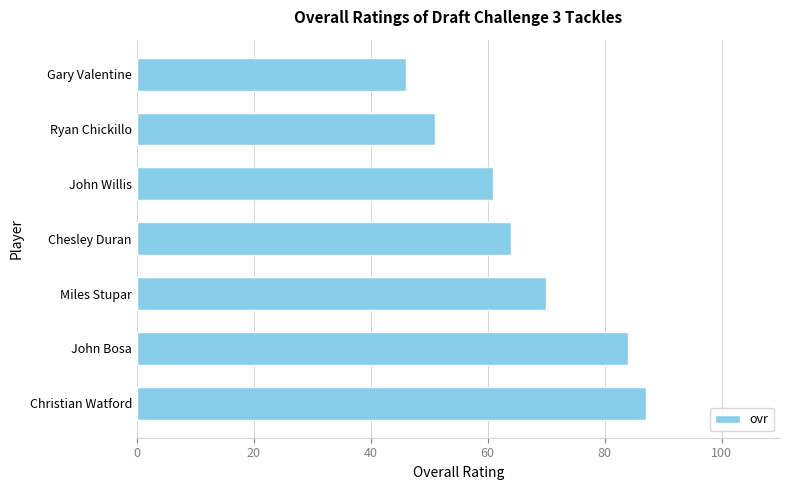

Is it true that the value at John Bosa is 84?

True